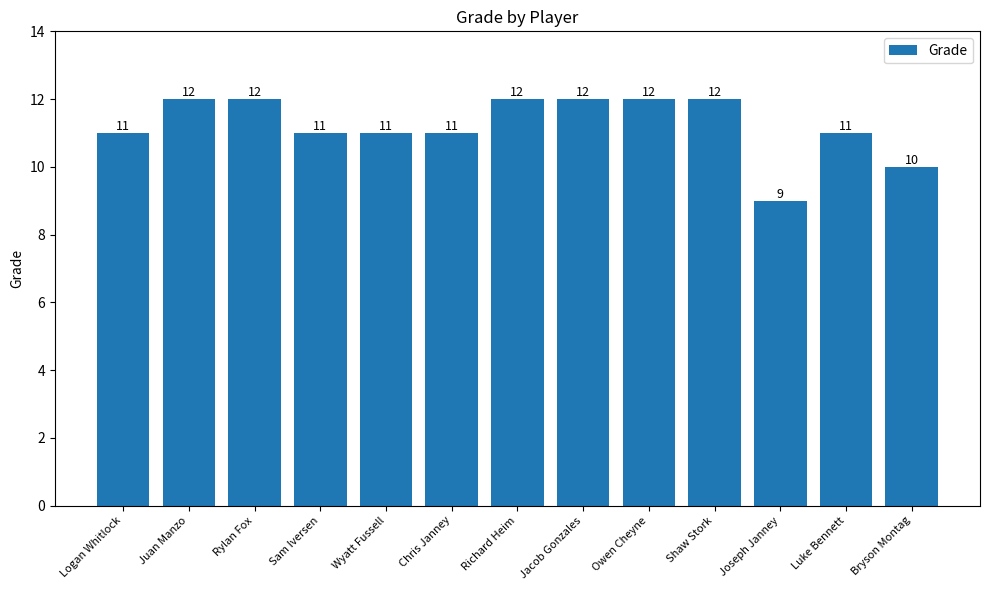

What position from the right is Juan Manzo?

12